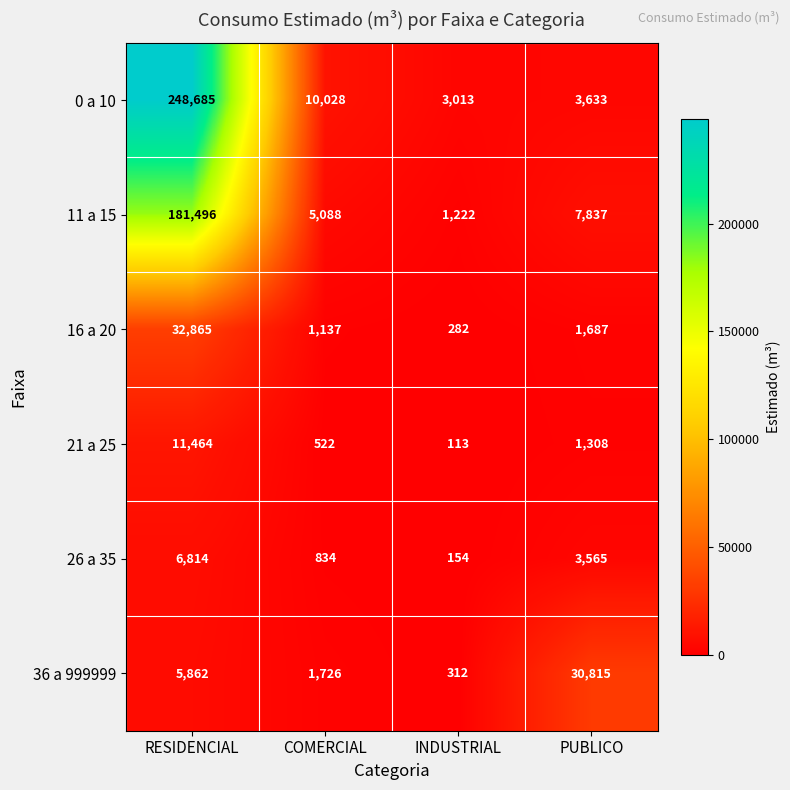

Reading left to right, list all the values displayed in this chart.

0 a 10: RESIDENCIAL=248685	COMERCIAL=10028	INDUSTRIAL=3013	PUBLICO=3633
11 a 15: RESIDENCIAL=181496	COMERCIAL=5088	INDUSTRIAL=1222	PUBLICO=7837
16 a 20: RESIDENCIAL=32865	COMERCIAL=1137	INDUSTRIAL=282	PUBLICO=1687
21 a 25: RESIDENCIAL=11464	COMERCIAL=522	INDUSTRIAL=113	PUBLICO=1308
26 a 35: RESIDENCIAL=6814	COMERCIAL=834	INDUSTRIAL=154	PUBLICO=3565
36 a 999999: RESIDENCIAL=5862	COMERCIAL=1726	INDUSTRIAL=312	PUBLICO=30815